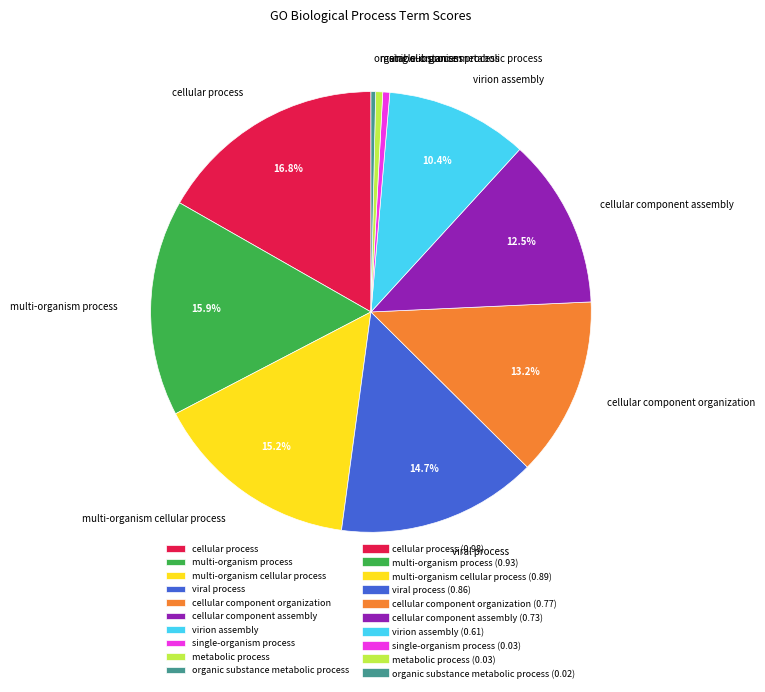

What is the largest slice in the pie chart?

cellular process